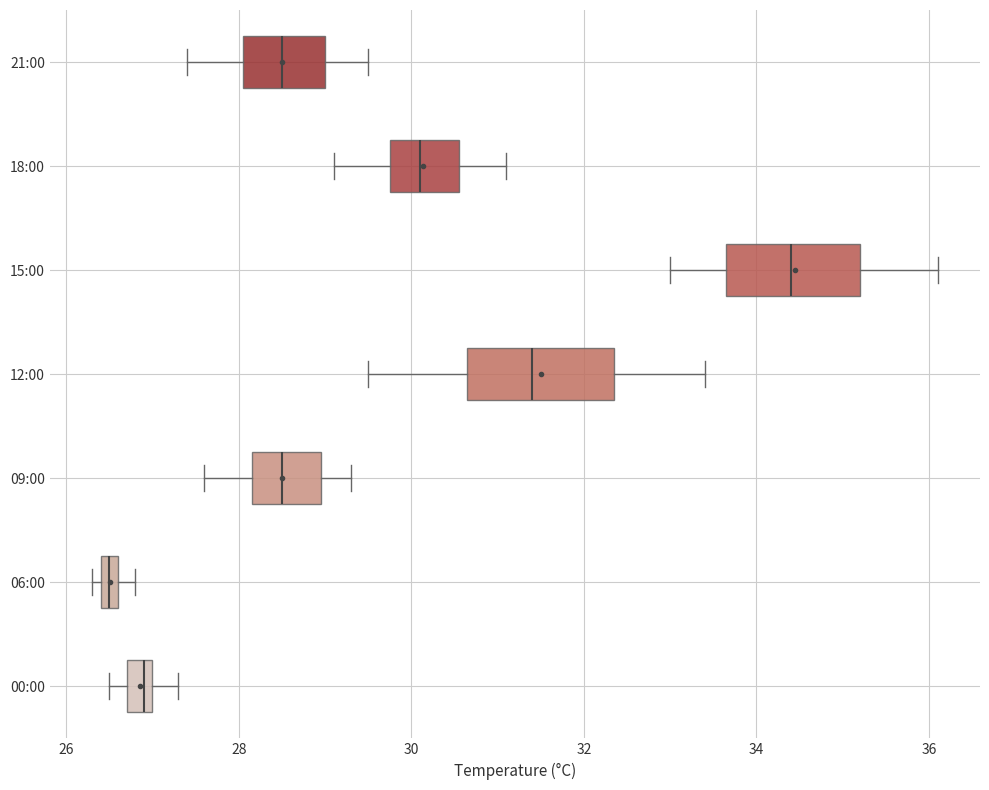

Which box's median line is the furthest to the left?

06:00